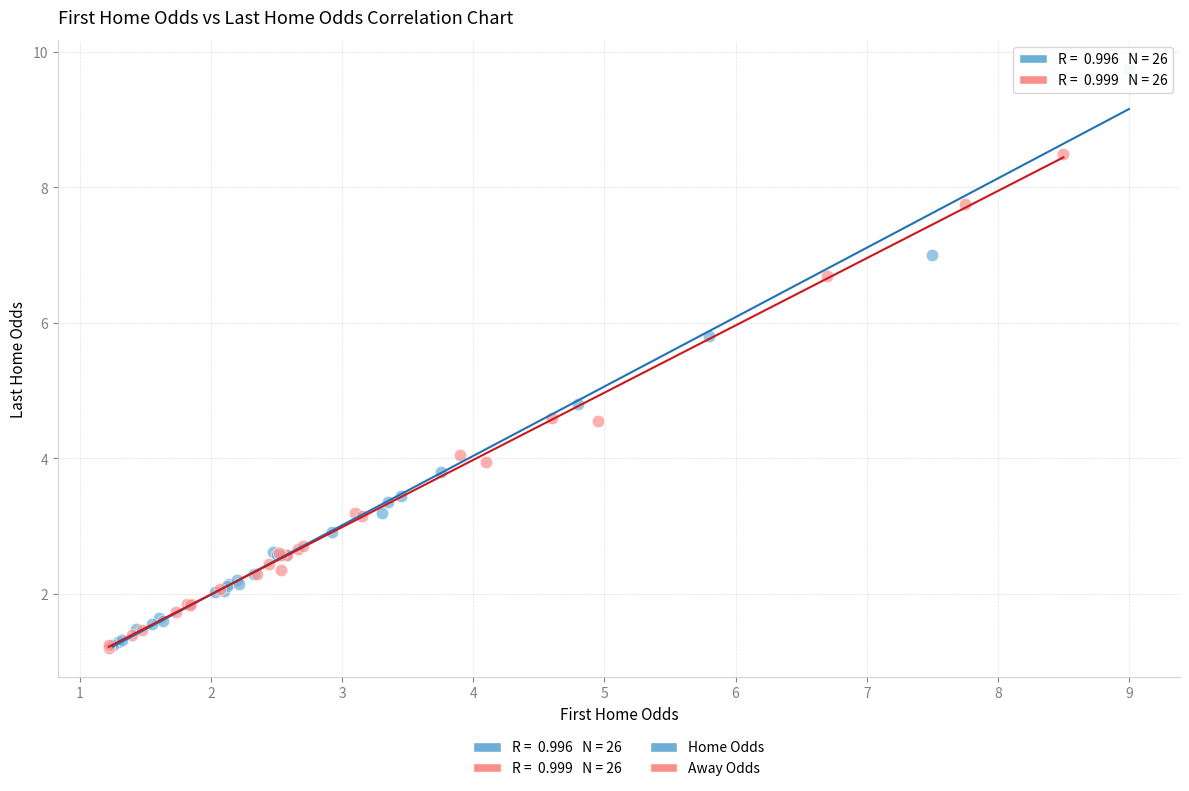

Which series has the widest spread of Y values?

Home Odds